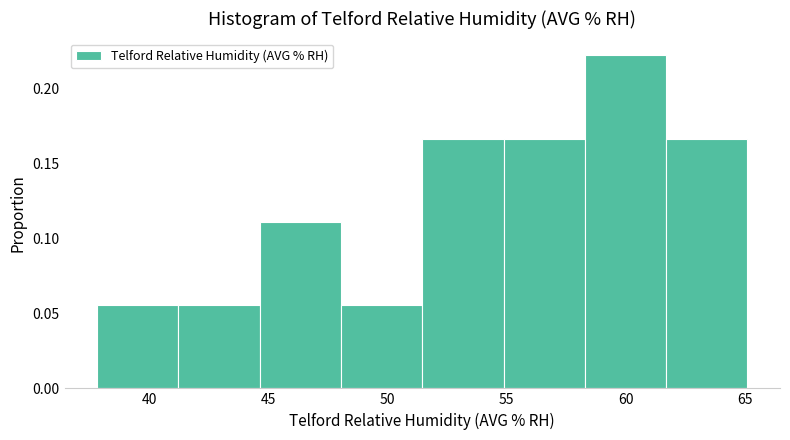

Reading left to right, transcribe this chart: for each bar, give the range it covers on the x-axis and its height. Neither the bar edges nor the heights are printed on the chart, so give them approximately, as read against the axes.

38.0 to 41.0: 0.055
41.0 to 44.5: 0.055
44.5 to 48.0: 0.110
48.0 to 51.5: 0.055
51.5 to 55.0: 0.165
55.0 to 58.5: 0.165
58.5 to 61.5: 0.220
61.5 to 65.0: 0.165